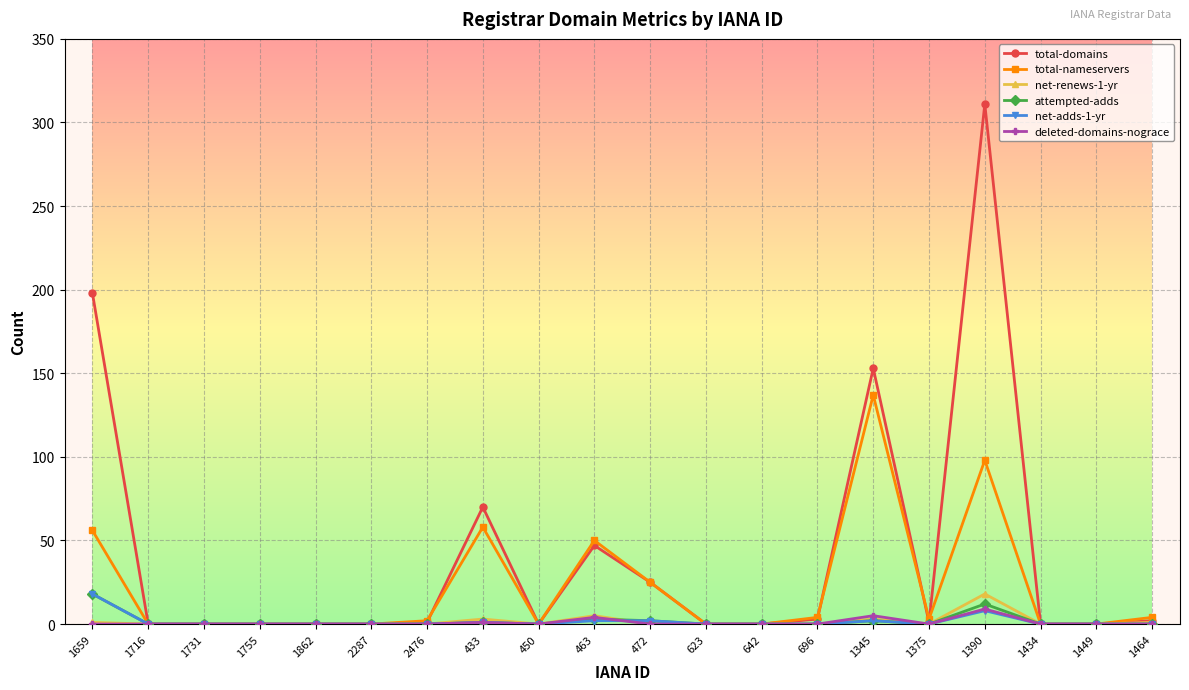

Between 1862 and 433, which series saw the biggest shift?

total-domains